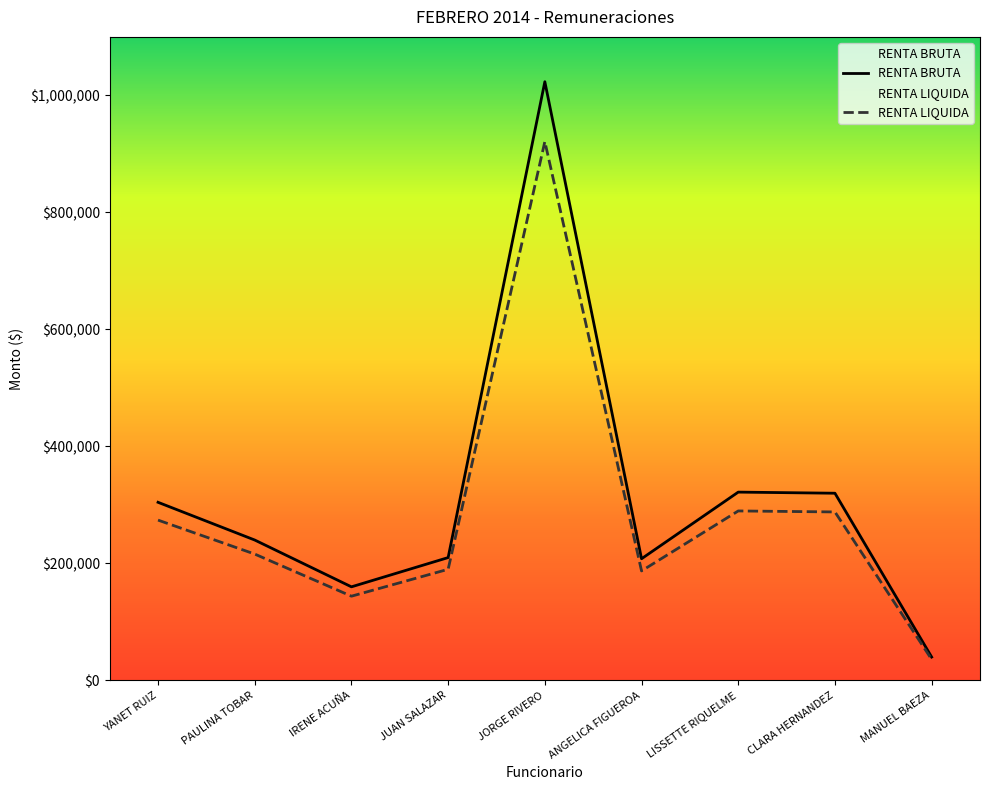

True or false: RENTA LIQUIDA has a value of 921040 at JORGE RIVERO.

True